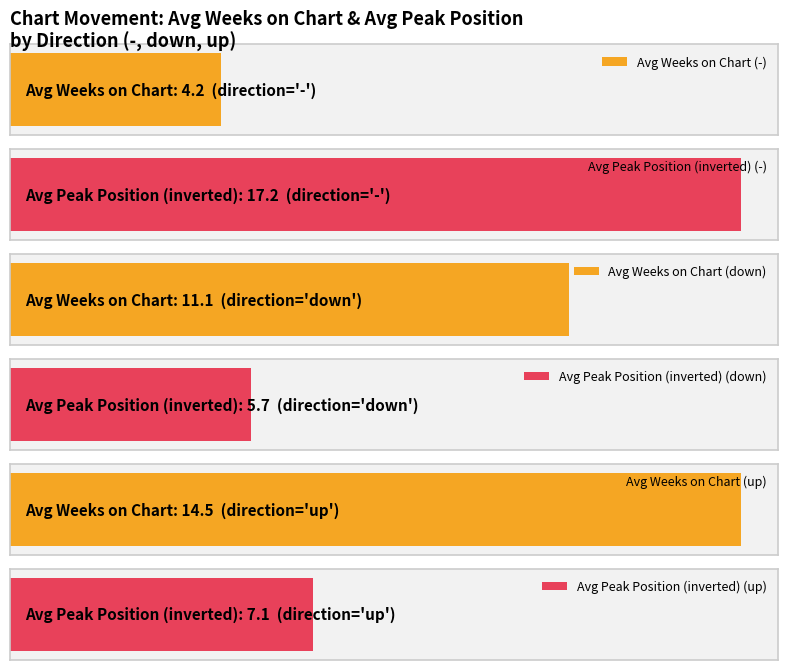

True or false: Count has a value of 8.1 at down.

False